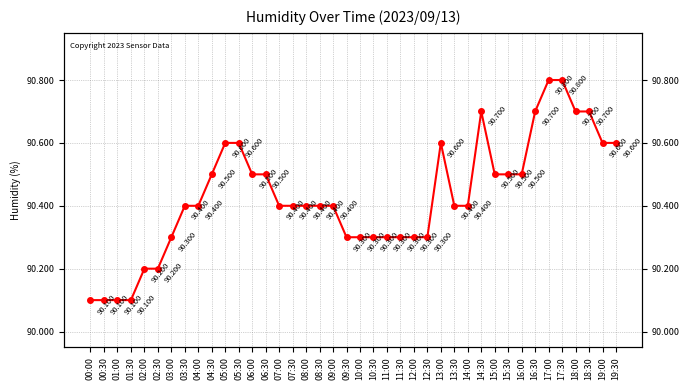

Reading left to right, list all the values displayed in this chart.

90.1	90.1	90.1	90.1	90.2	90.2	90.3	90.4	90.4	90.5	90.6	90.6	90.5	90.5	90.4	90.4	90.4	90.4	90.4	90.3	90.3	90.3	90.3	90.3	90.3	90.3	90.6	90.4	90.4	90.7	90.5	90.5	90.5	90.7	90.8	90.8	90.7	90.7	90.6	90.6